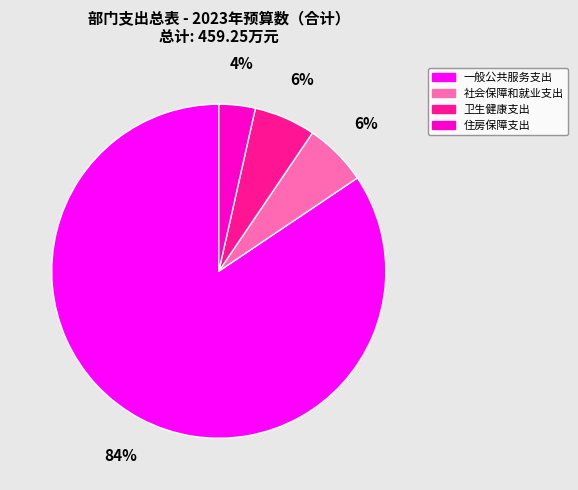

Does 社会保障和就业支出 represent more than half of the total?

No